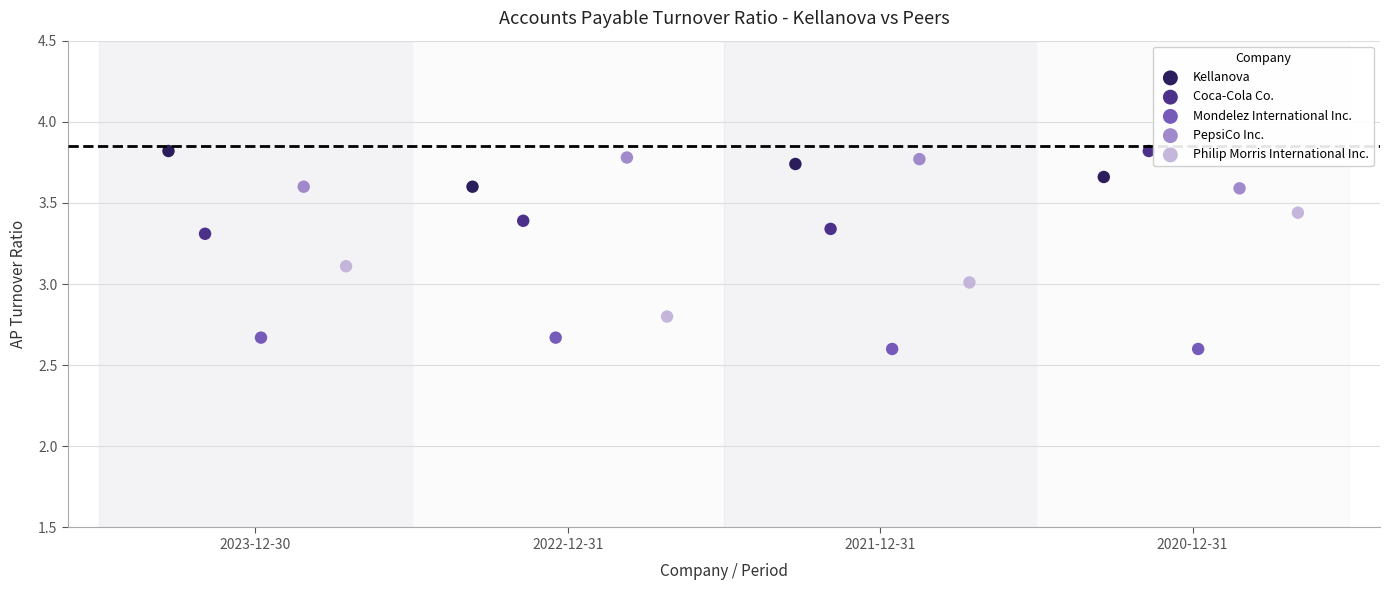

What are all the series names shown in the legend?

Kellanova, Coca-Cola Co., Mondelez International Inc., PepsiCo Inc., Philip Morris International Inc.